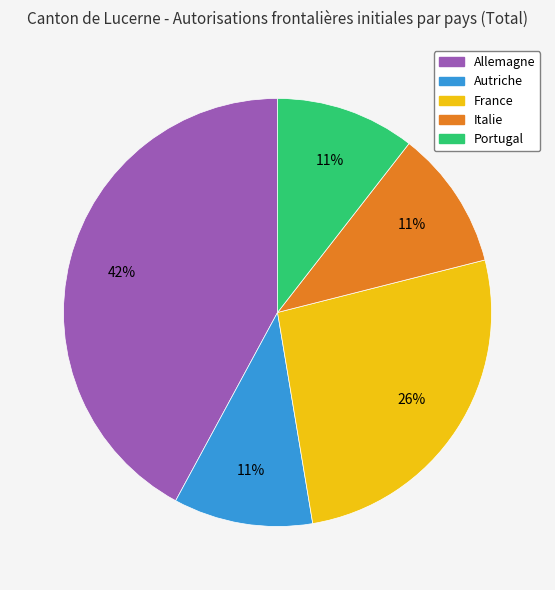

Is the sum of Allemagne and Portugal greater than half?

Yes